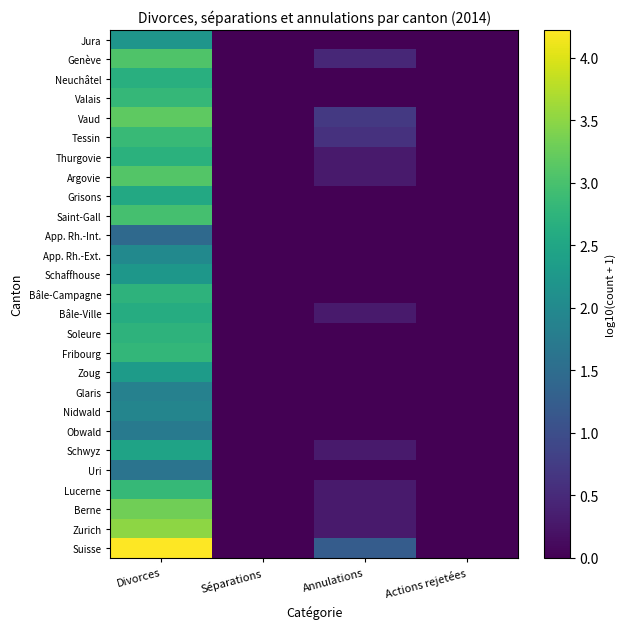

Rank the series by their maximum value, from lowest to highest.

App. Rh.-Int., Uri, Obwald, Glaris, Nidwald, App. Rh.-Ext., Jura, Schaffhouse, Zoug, Schwyz, Grisons, Bâle-Ville, Neuchâtel, Thurgovie, Soleure, Bâle-Campagne, Fribourg, Valais, Lucerne, Tessin, Saint-Gall, Genève, Argovie, Vaud, Berne, Zurich, Suisse